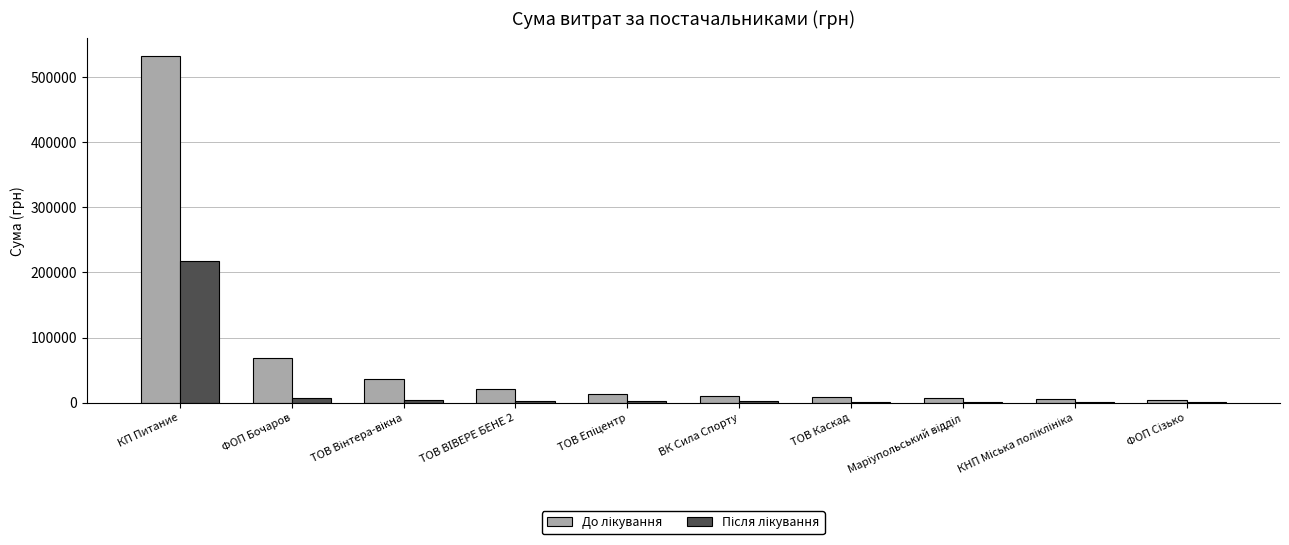

What is the maximum value shown in the chart?

532782.7